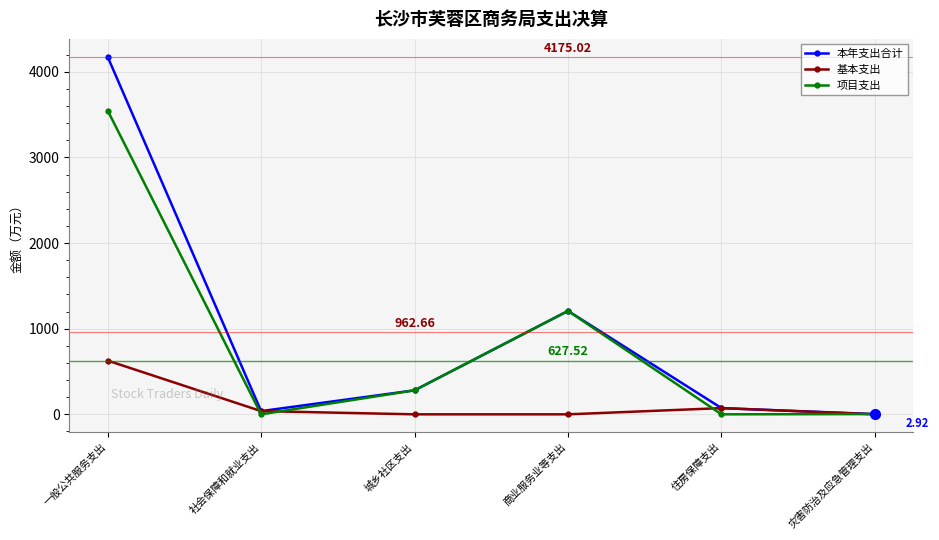

Is the value of 本年支出合计 at 城乡社区支出 greater than the value of 项目支出 at 灾害防治及应急管理支出?

Yes